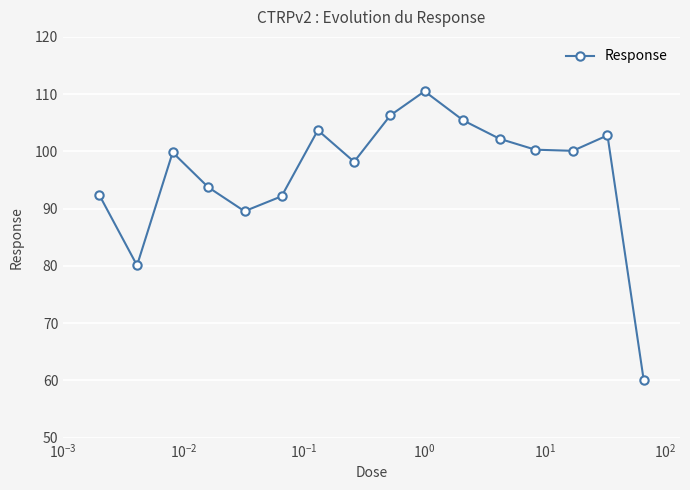

What is the average value?

96.1